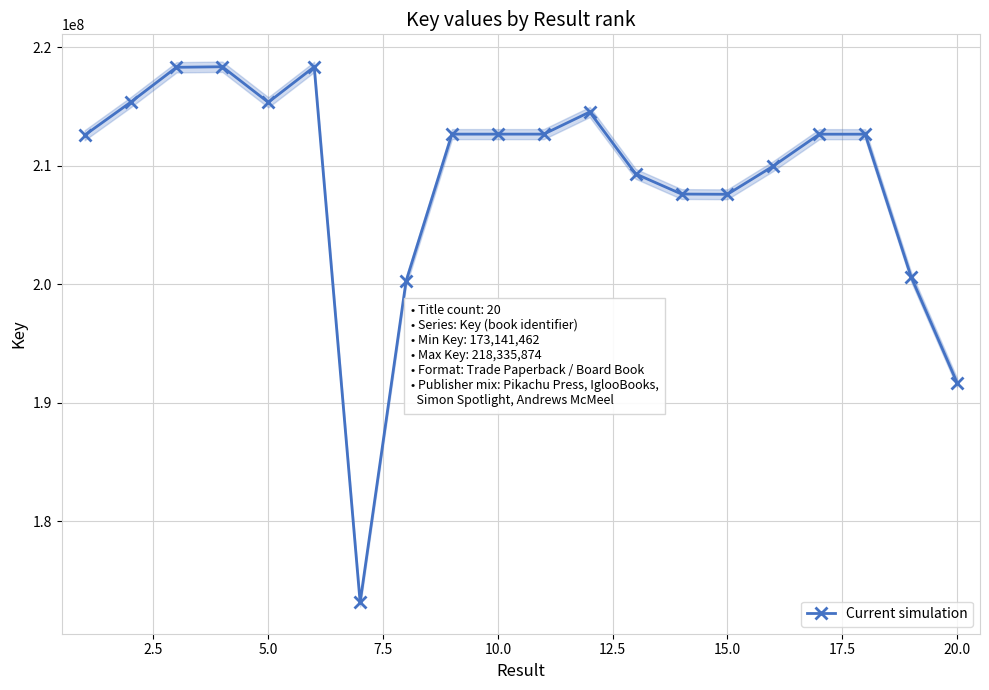

True or false: Current simulation has more than 1 points higher than both neighbors.

True